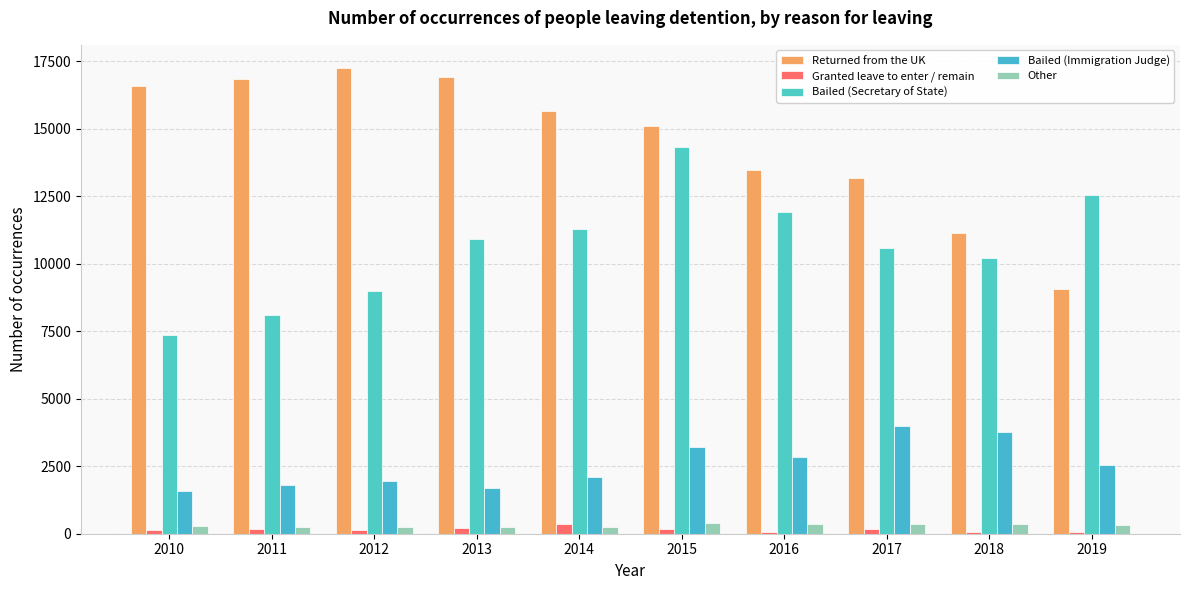

What is the value of the Bailed (Secretary of State) bar at the 1st from the left?

7345